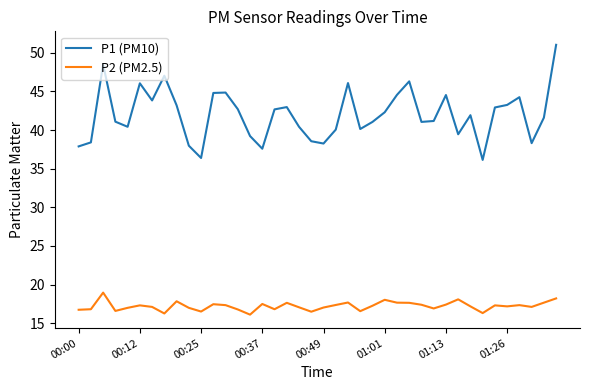

What is the smallest value displayed?

16.1